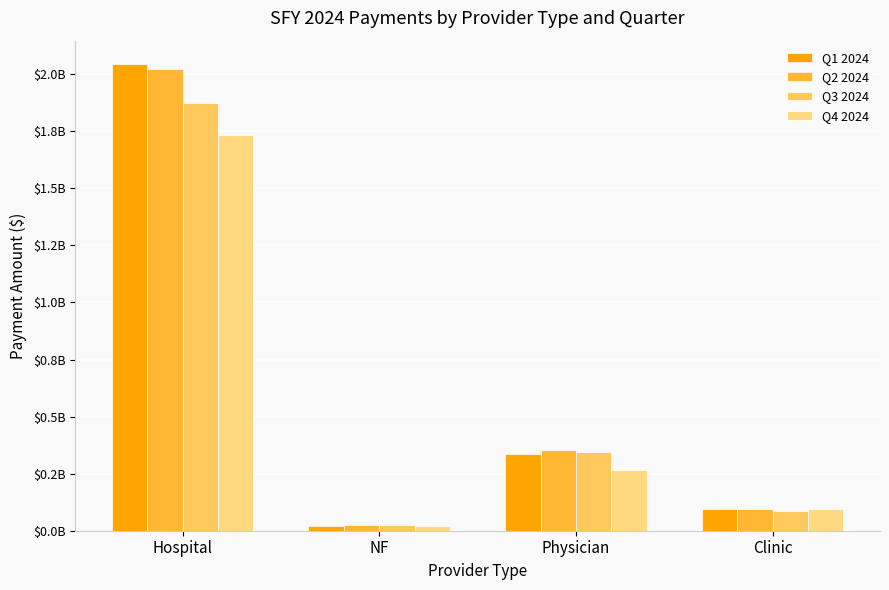

List the series in order of their peak value, highest first.

Q1 2024, Q2 2024, Q3 2024, Q4 2024